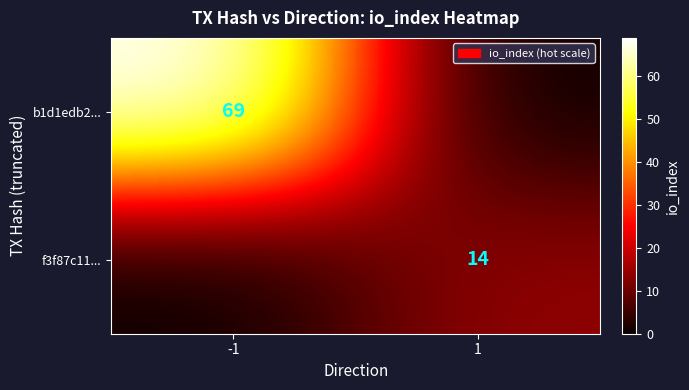

Between -1 and 1, which is larger?

-1